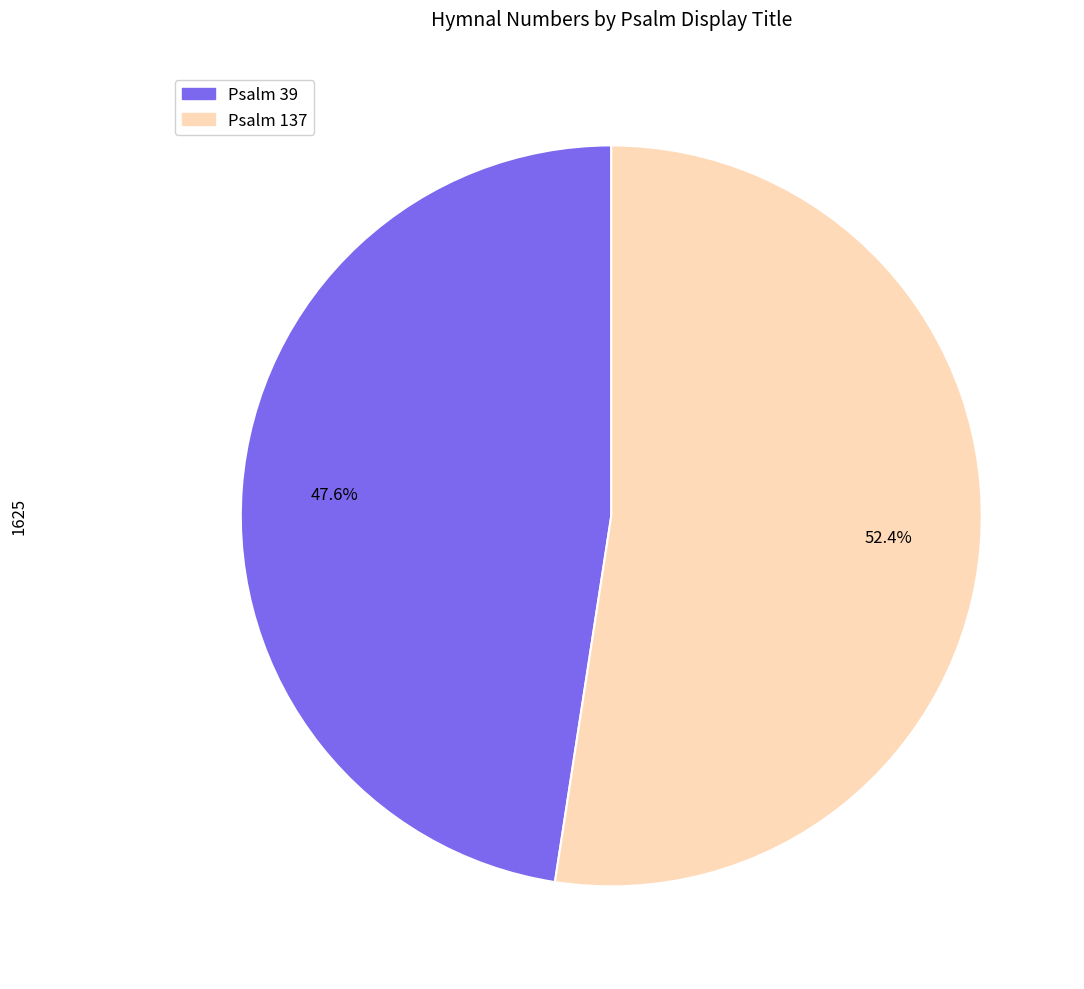

To the nearest percent, what is the difference between the Psalm 137 and Psalm 39 slice percentages?

5%